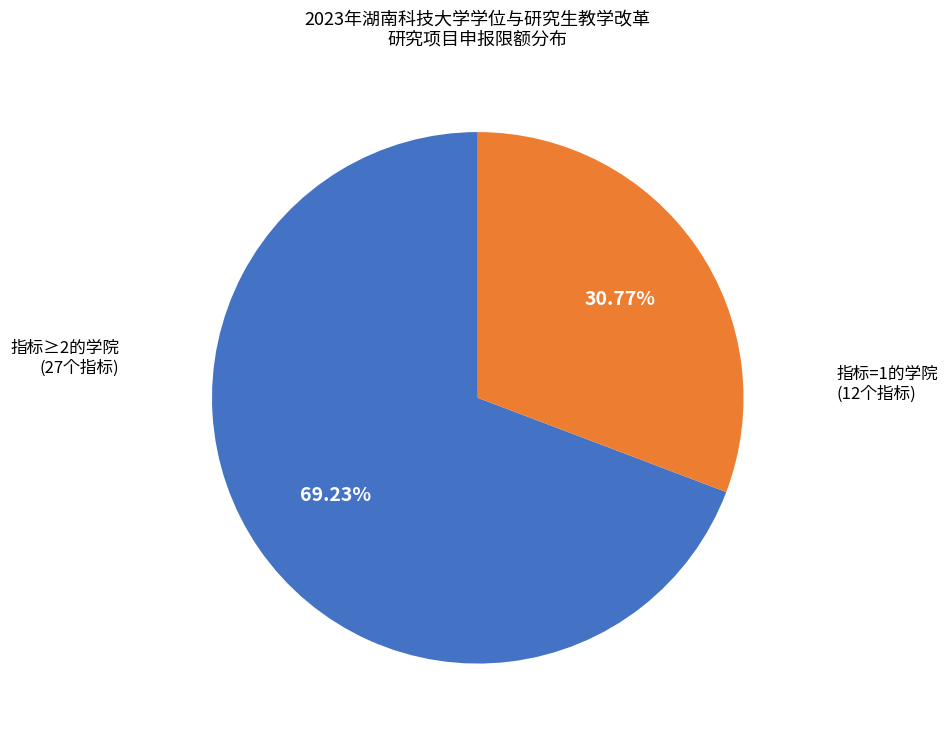

Do 指标≥2的学院 and 指标=1的学院 together represent more than half of the pie?

Yes